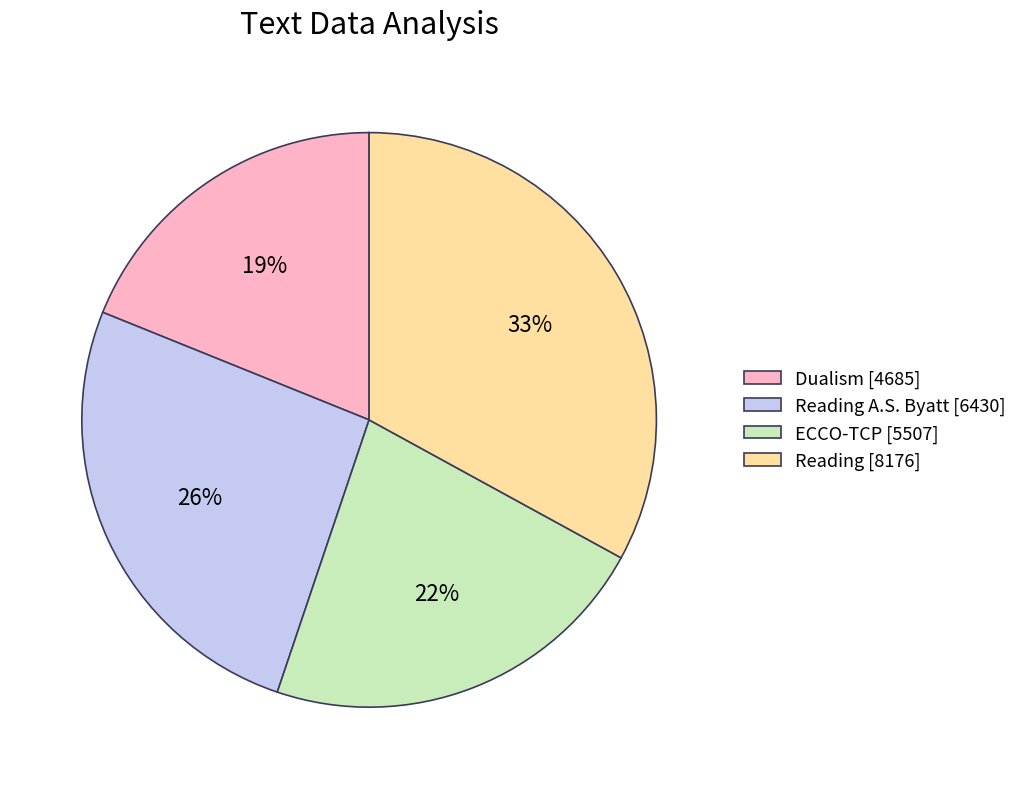

Does Reading [8176] account for over 50% of the chart?

No